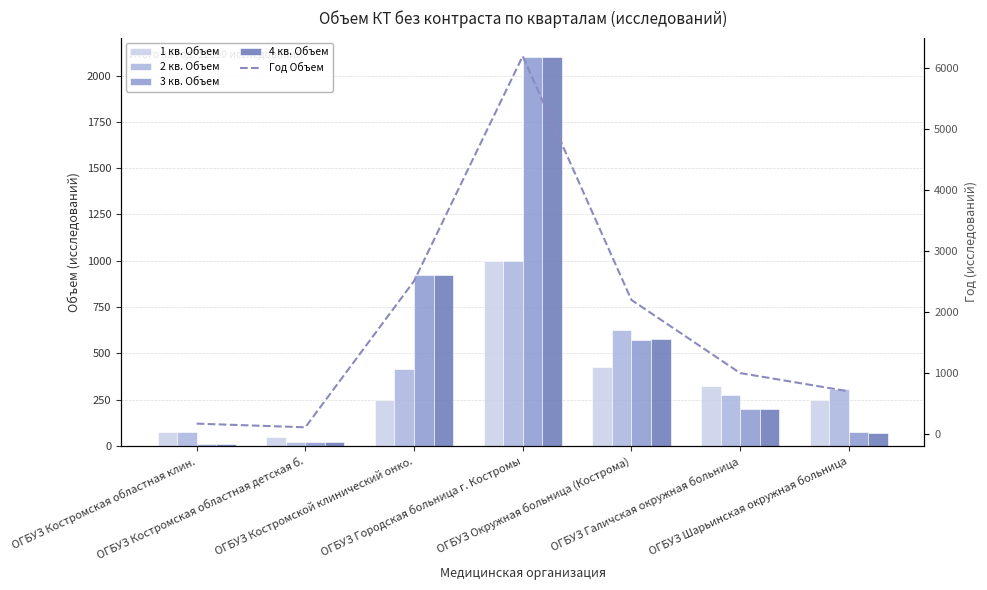

What is the smallest value displayed?

10